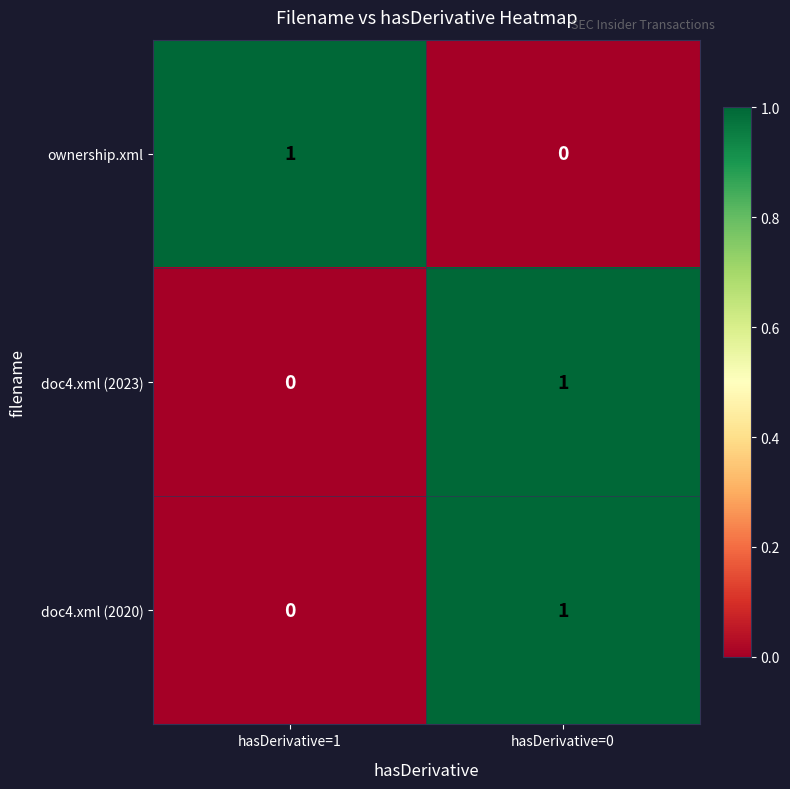

Rank the categories by doc4.xml (2020) value from lowest to highest.

hasDerivative=1, hasDerivative=0